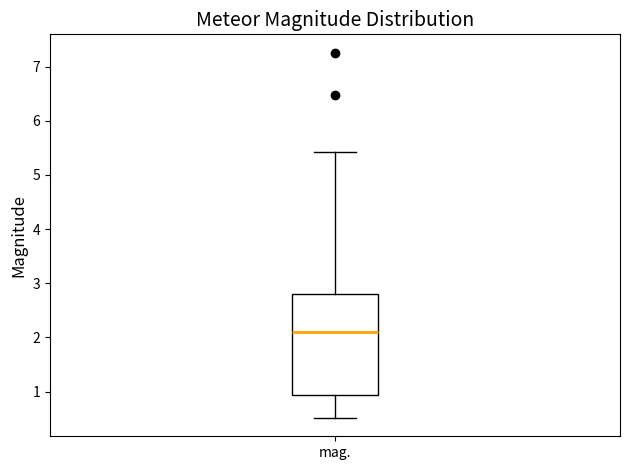

Where does the upper whisker of the box for mag. end on the y-axis? The values are not printed on the chart, so give them approximately, as read against the axis.

5.4